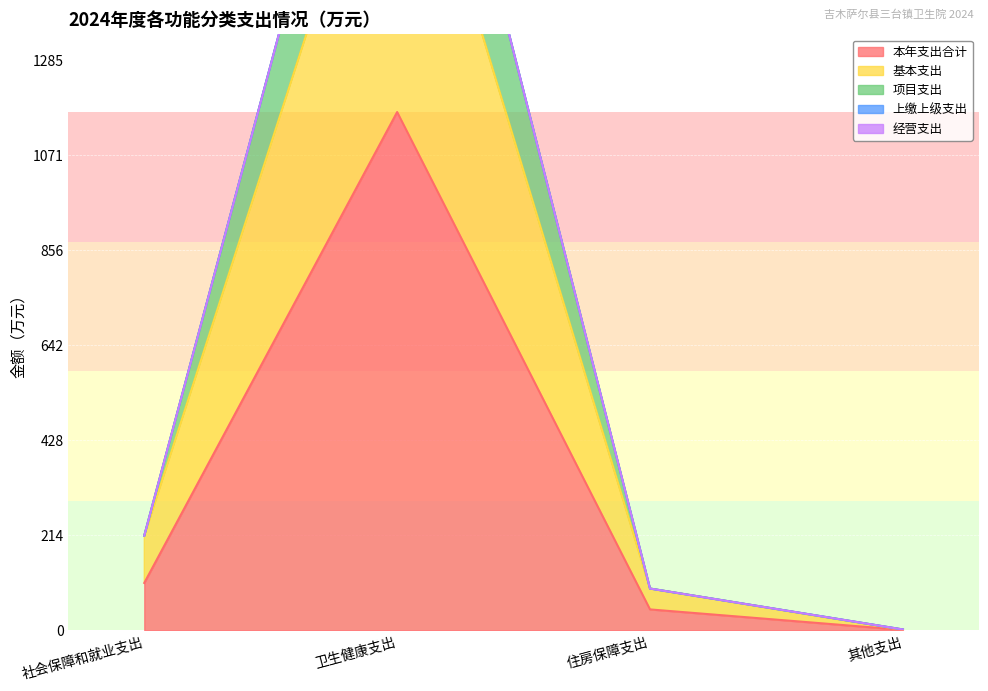

True or false: 项目支出 and 本年支出合计 cross at least once.

False